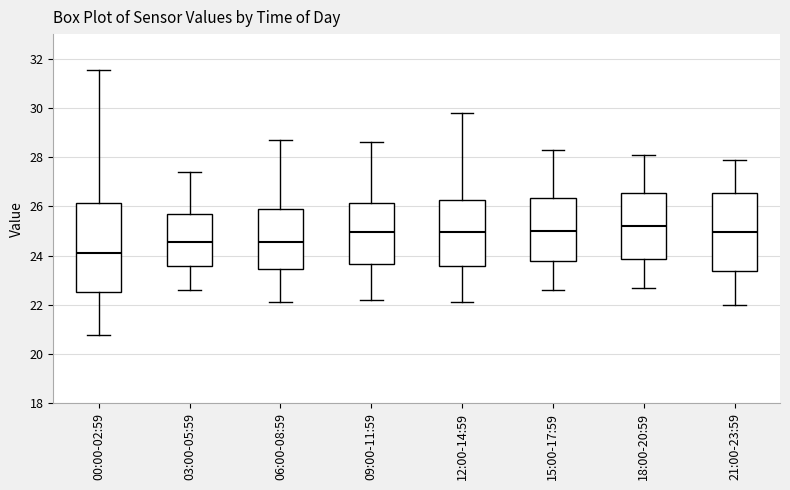

Reading left to right, transcribe this box plot: for each box, give where its median line is, the range the box spans, and where its two whiskers end, as read against the y-axis. The values are not printed on the chart, so give them approximately, as read against the axis.

00:00-02:59: median 24.2, box 22.6 to 26.2, whiskers 20.8 to 31.6
03:00-05:59: median 24.6, box 23.6 to 25.8, whiskers 22.6 to 27.4
06:00-08:59: median 24.6, box 23.4 to 26.0, whiskers 22.2 to 28.8
09:00-11:59: median 25.0, box 23.6 to 26.2, whiskers 22.2 to 28.6
12:00-14:59: median 25.0, box 23.6 to 26.2, whiskers 22.2 to 29.8
15:00-17:59: median 25.0, box 23.8 to 26.4, whiskers 22.6 to 28.4
18:00-20:59: median 25.2, box 23.8 to 26.6, whiskers 22.8 to 28.2
21:00-23:59: median 25.0, box 23.4 to 26.6, whiskers 22.0 to 28.0